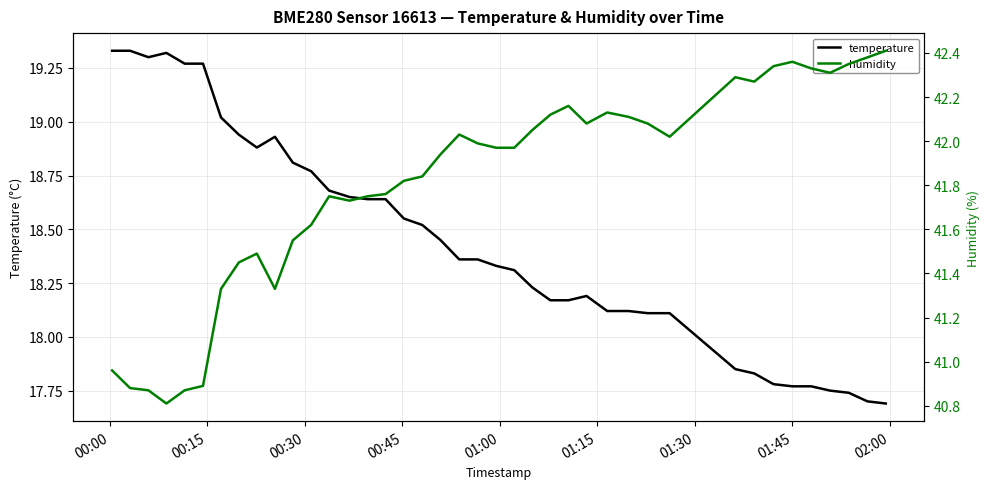

What is the highest value of the temperature series?

19.3